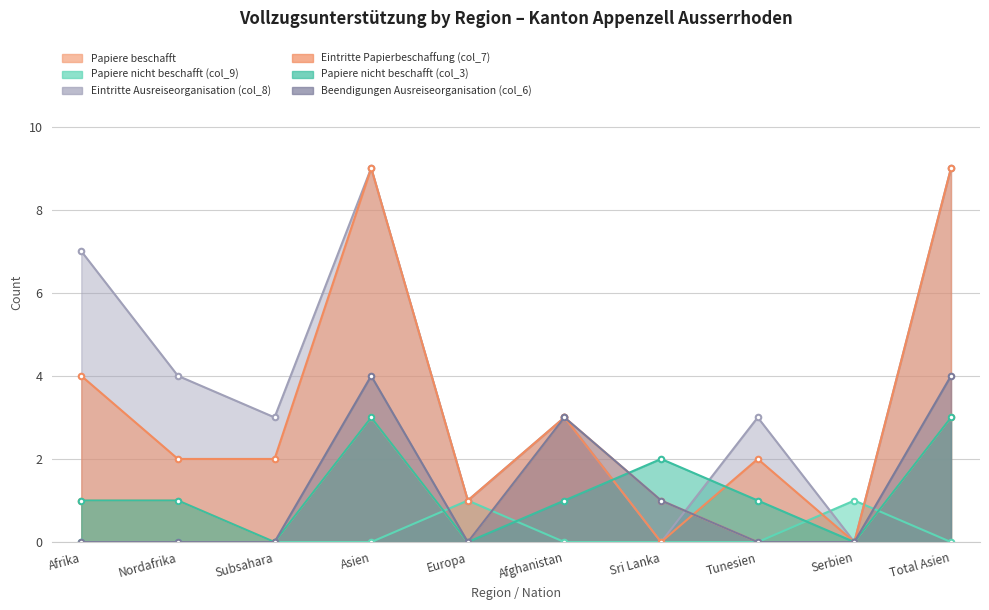

How many data points in Eintritte Ausreiseorganisation (col_8) are less than 3?

3